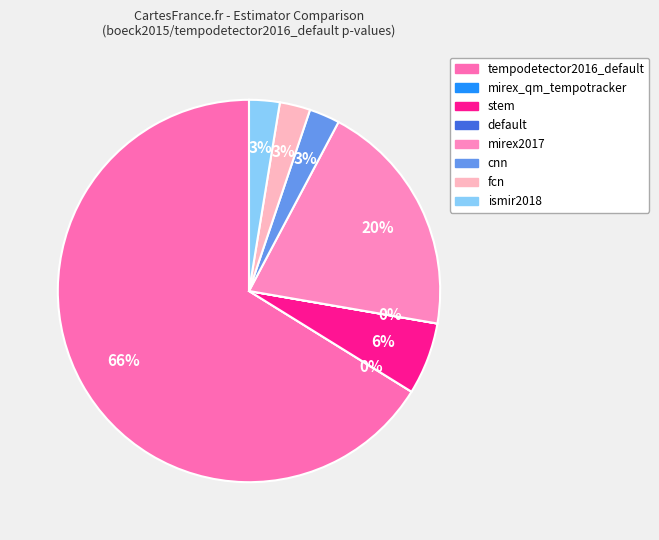

Which category has the biggest portion of the pie?

boeck2015/tempodetector2016_default